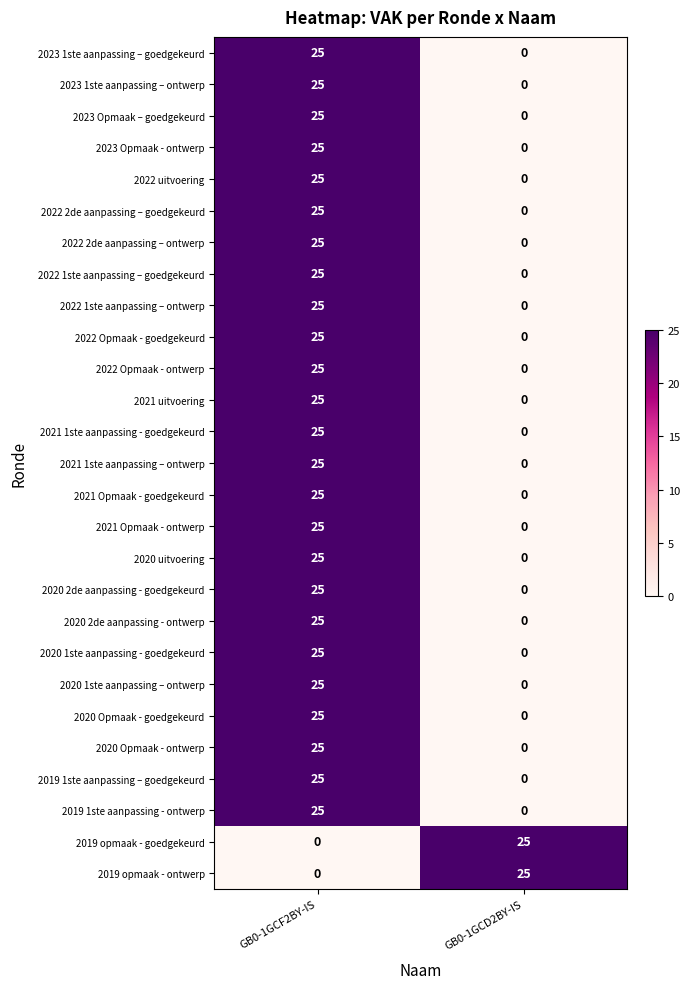

How many data points does each series have?

2